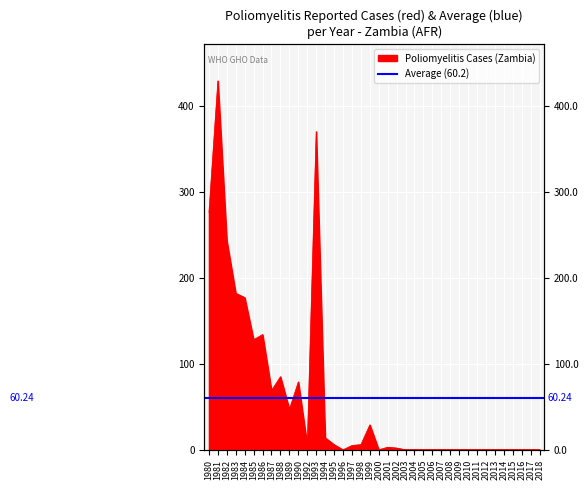

What is the sum of the values at 2003 and 1983?

182